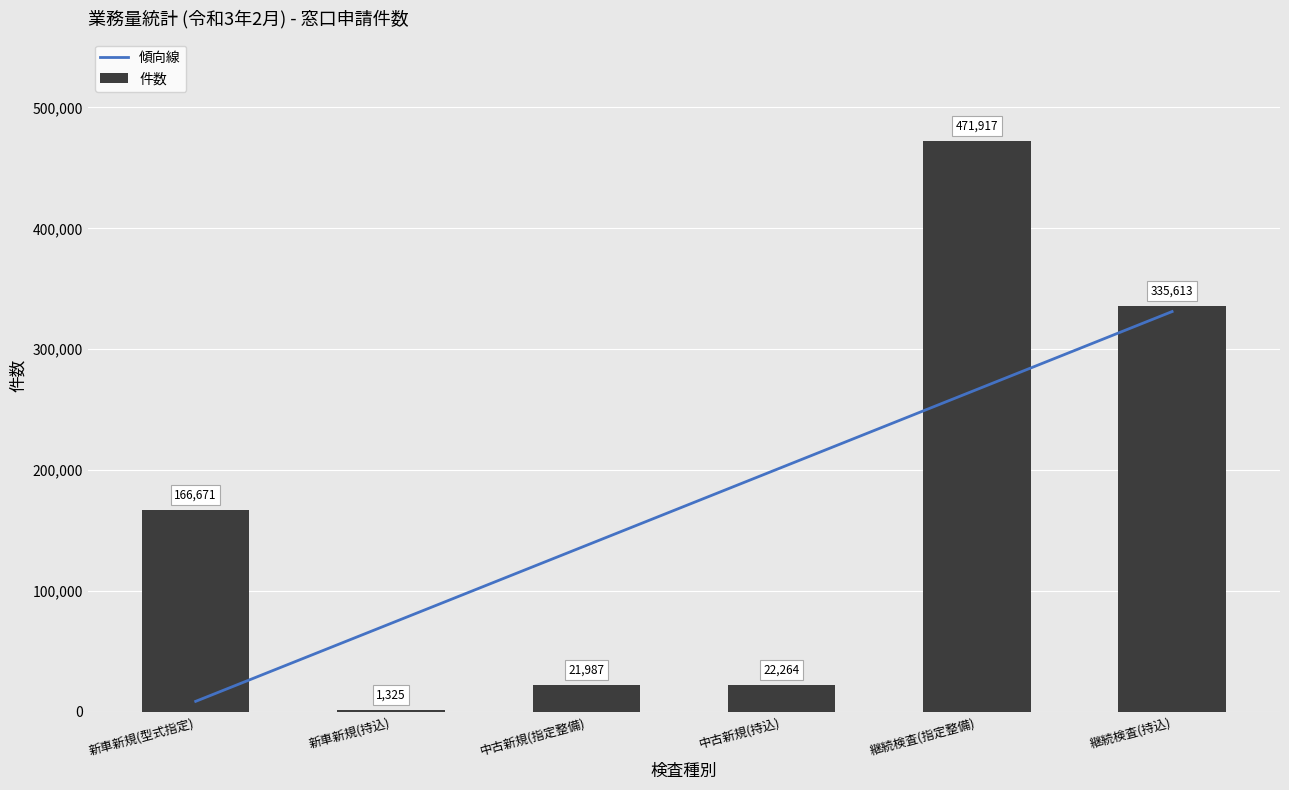

Where is 件数 nearest to the value 236621?

新車新規(型式指定)